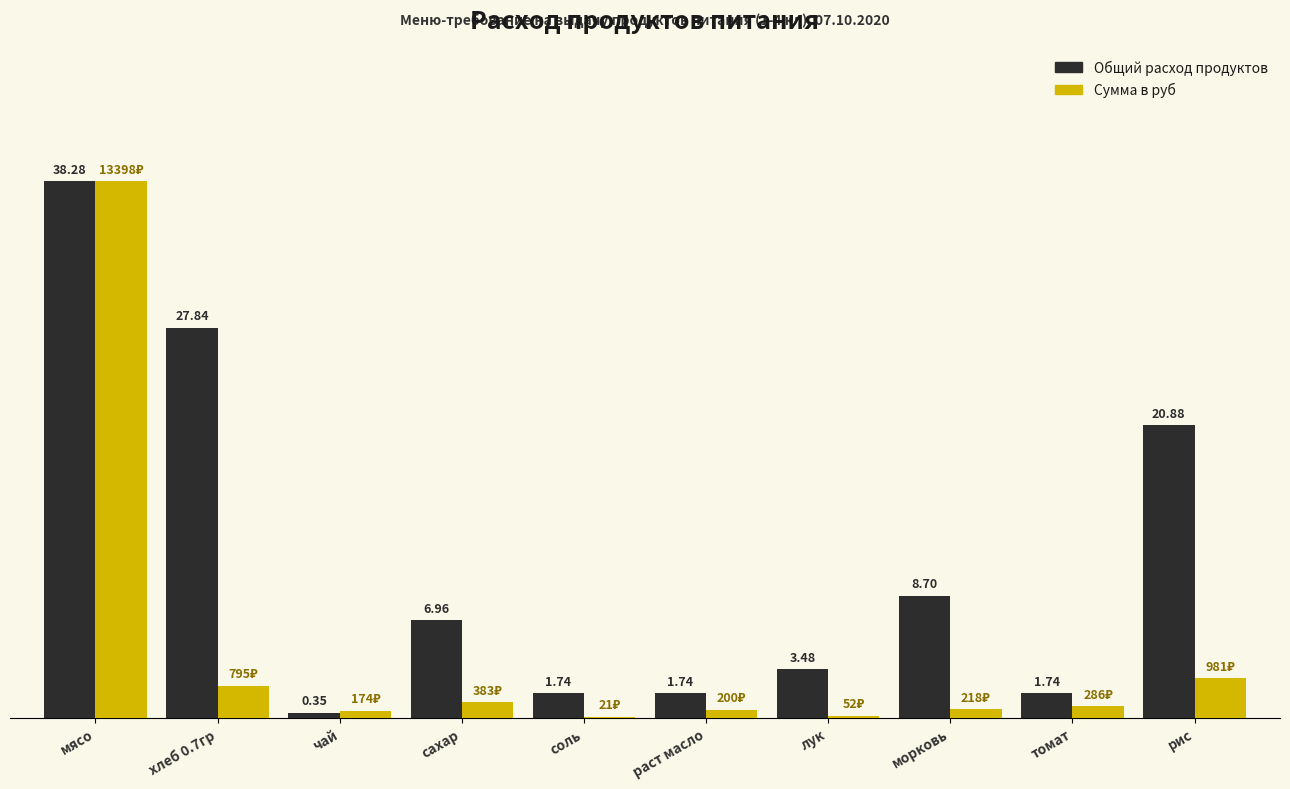

At which category is the sum across all series the highest?

мясо